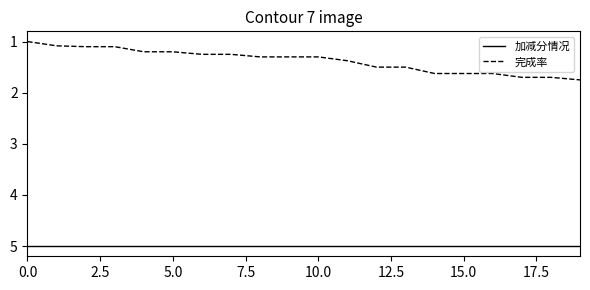

List the series in order of their overall mean, lowest first.

完成率, 加减分情况